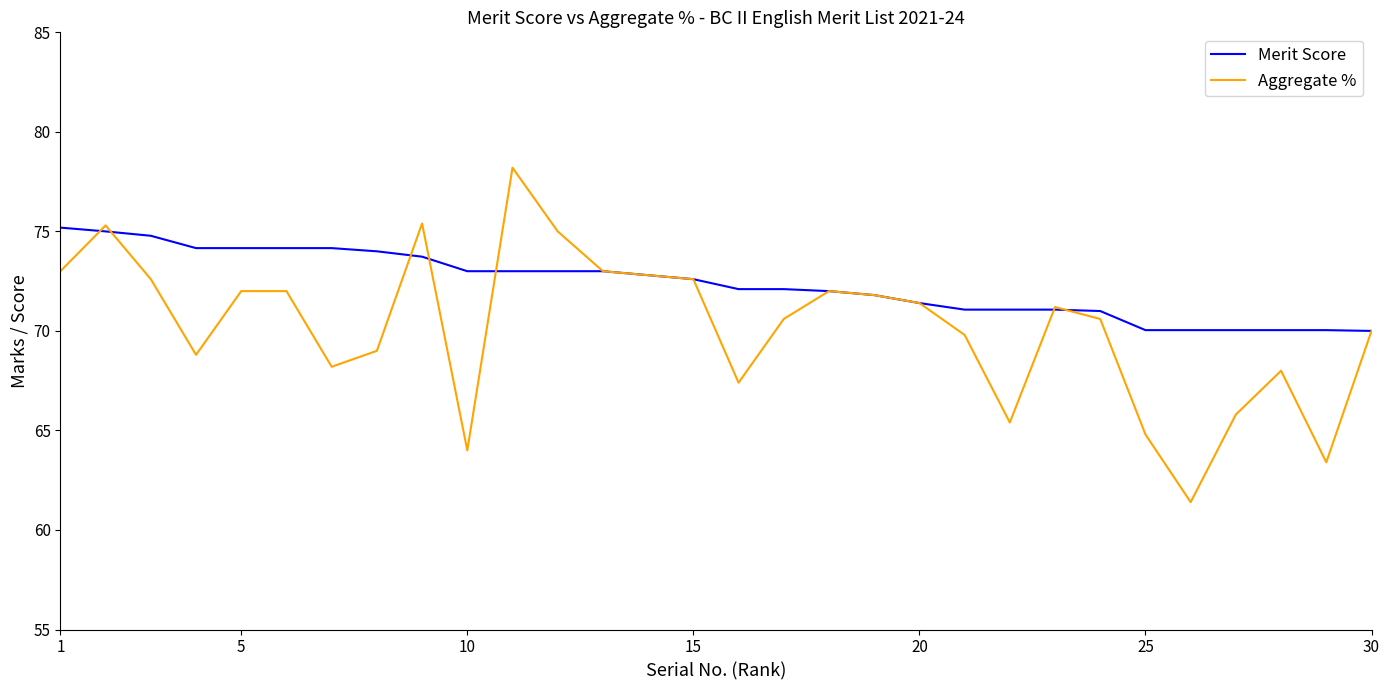

List the series in order of their overall mean, highest first.

Merit Score, Aggregate %